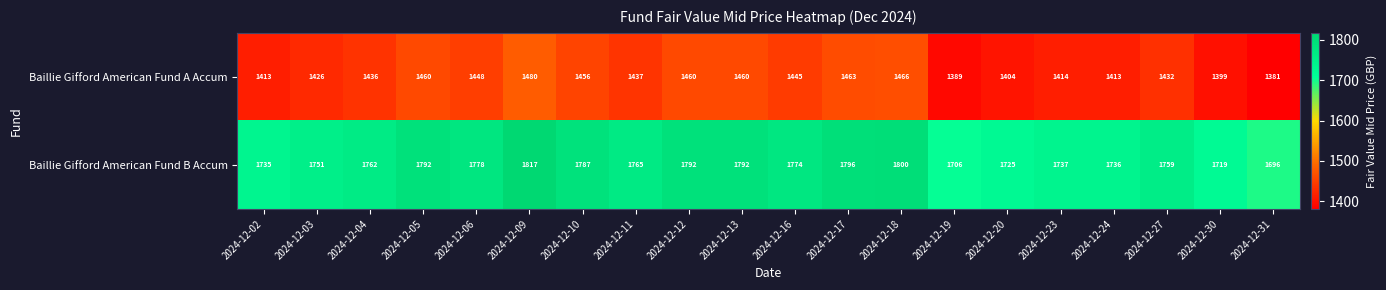

Rank the series at 2024-12-18 from lowest to highest value.

Baillie Gifford American Fund A Accum, Baillie Gifford American Fund B Accum